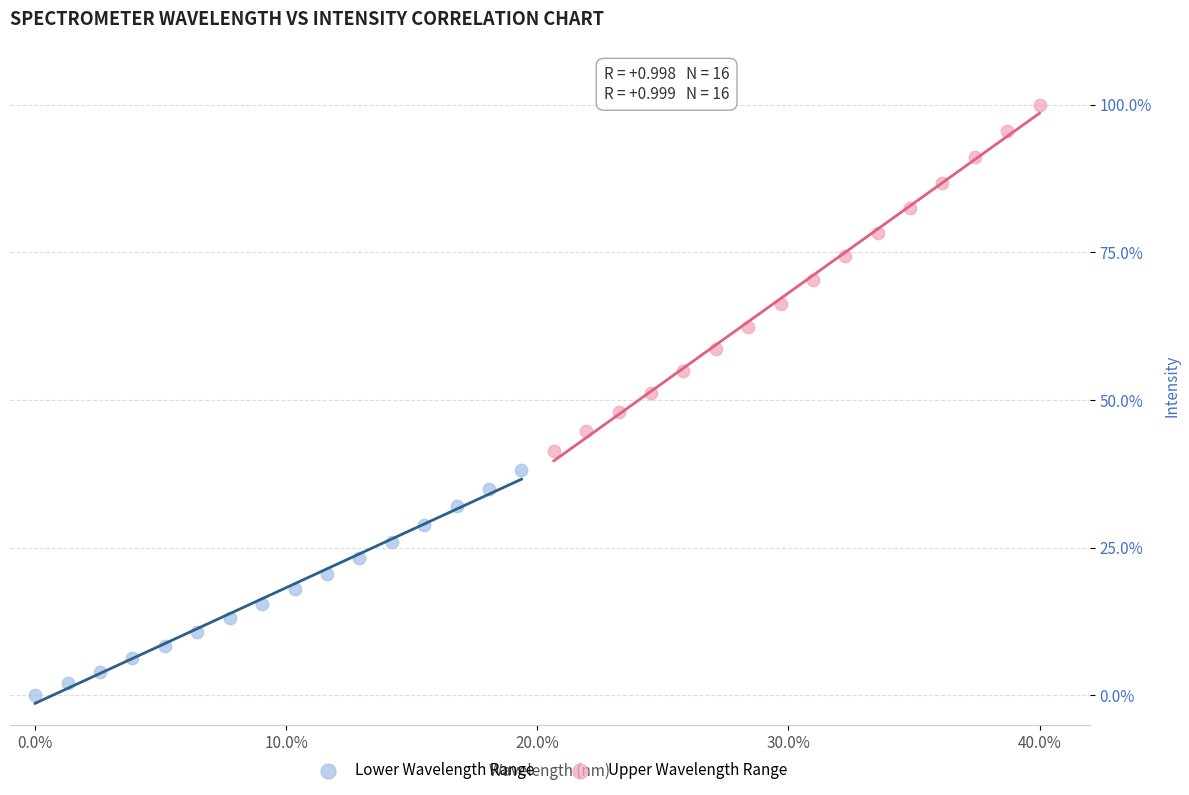

Which series contains the highest Y value?

Upper Wavelength Range